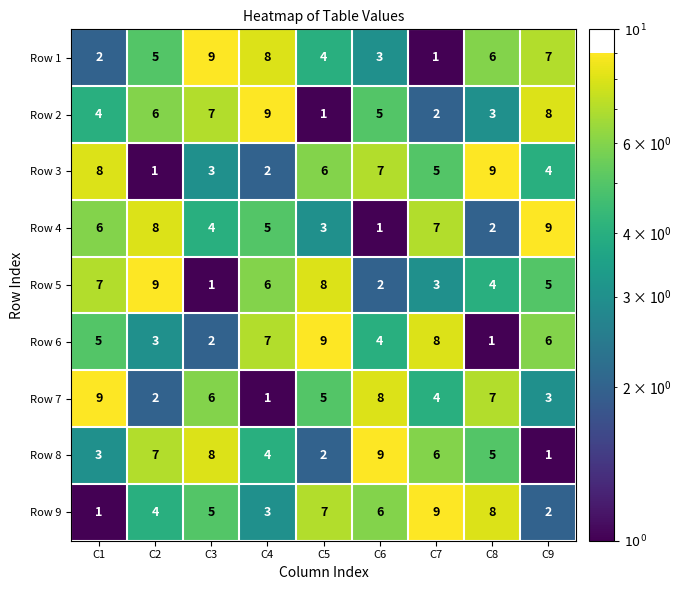

What is the total value across all series at C3?

45